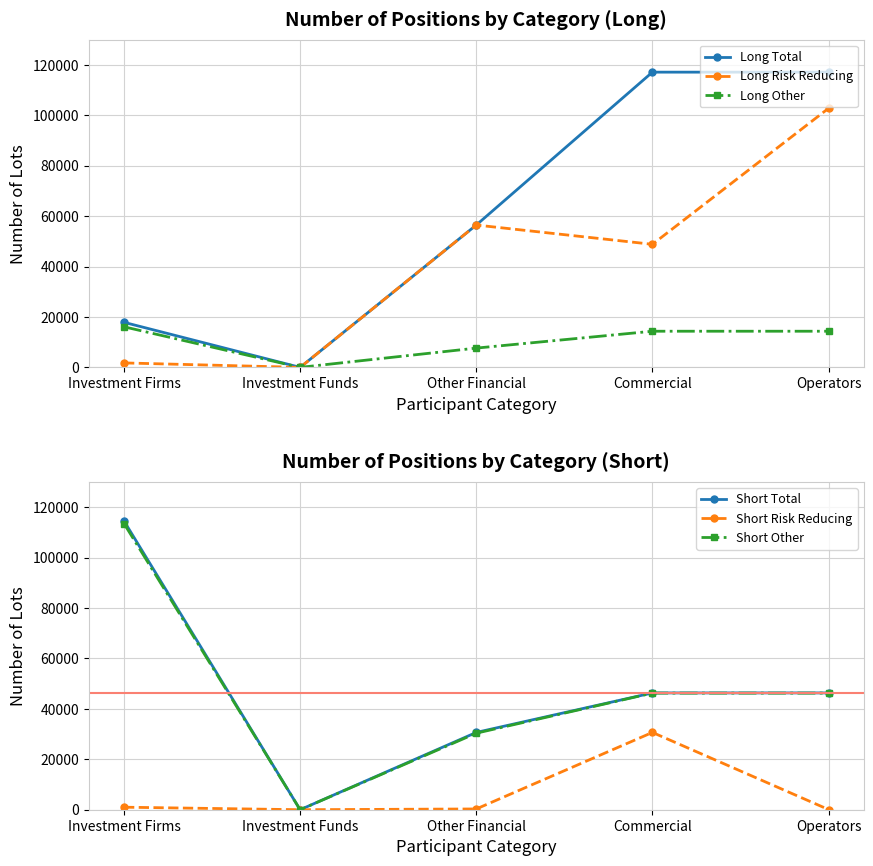

True or false: Long Total and Short Other intersect in this chart.

False